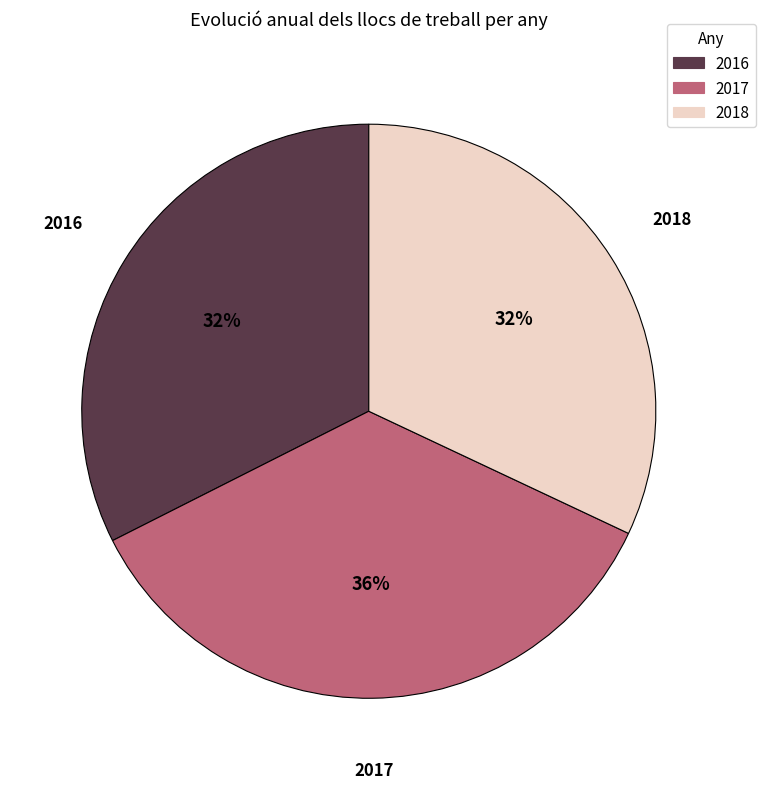

Which category has the biggest portion of the pie?

2017